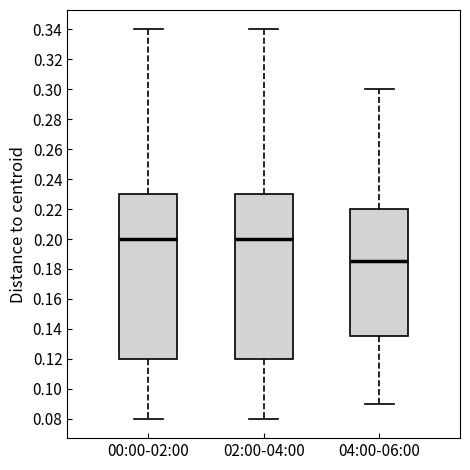

Which box has the lowest median line?

04:00-06:00